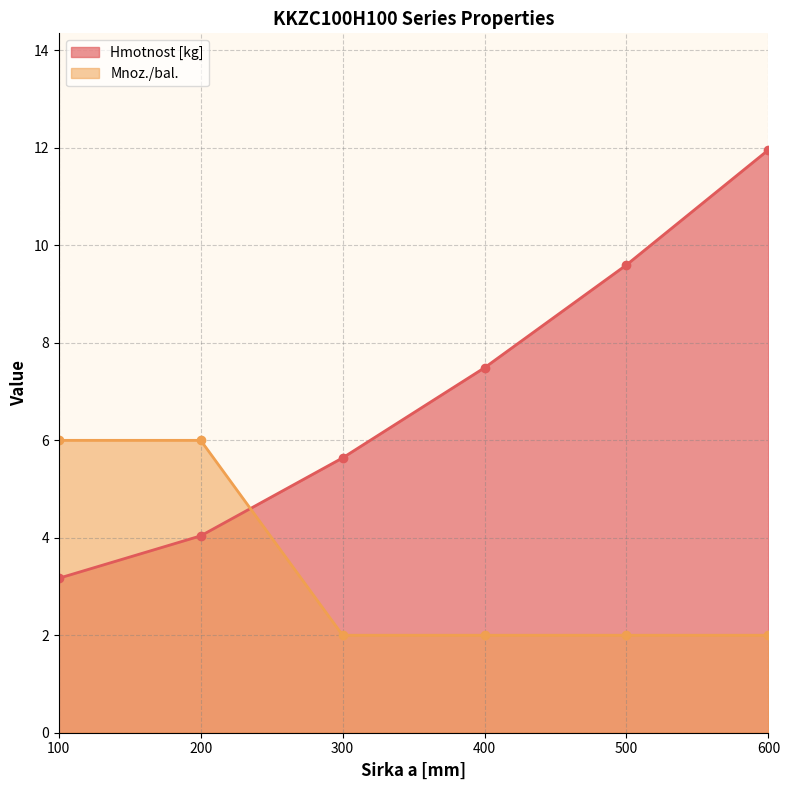

How many categories are shown in the chart?

6